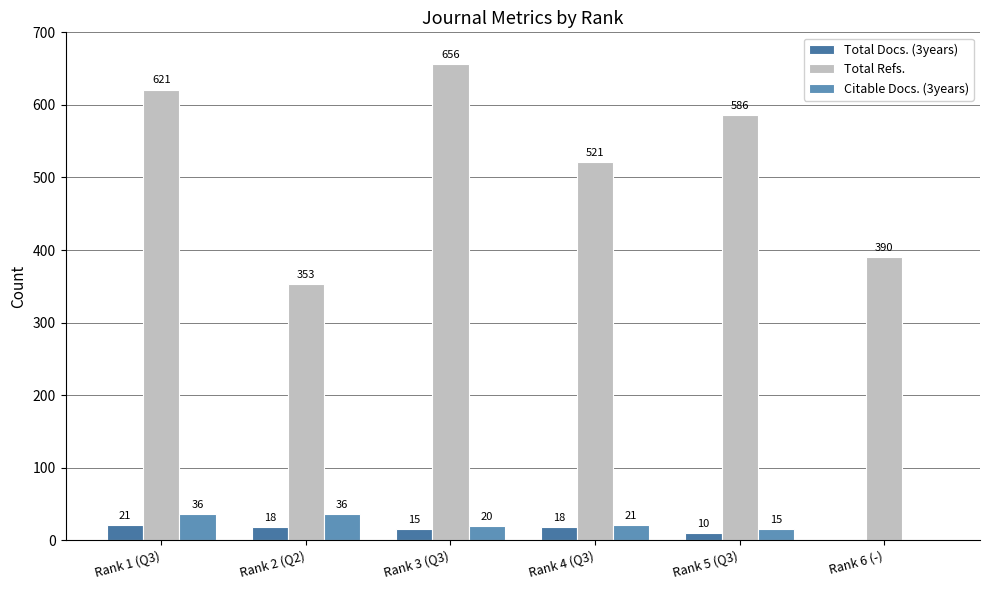

The Total Refs. series shows 586 at Rank 5 (Q3). True or false?

True